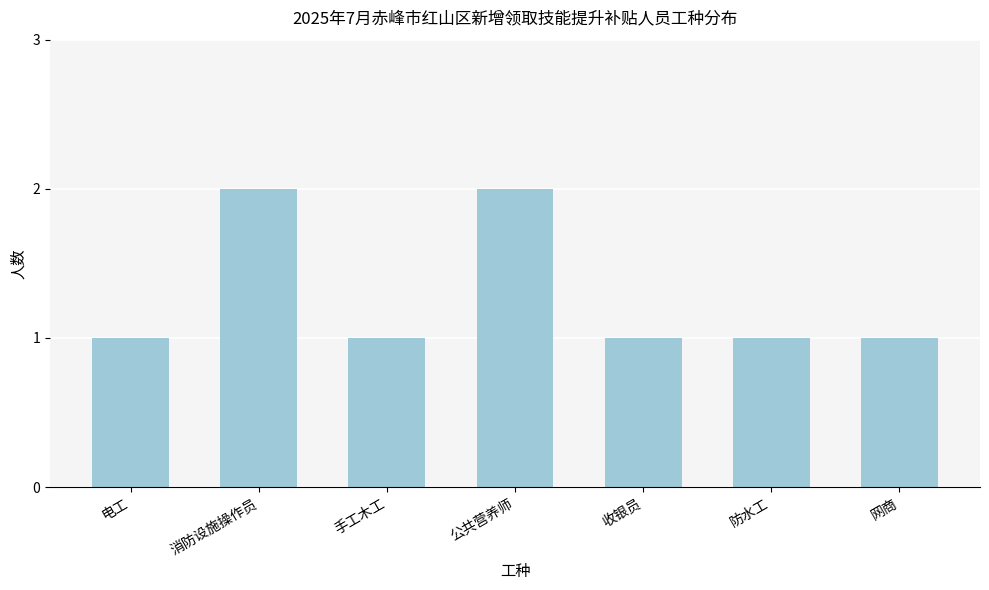

Reading left to right, what are all the values shown in this chart?

1	2	1	2	1	1	1